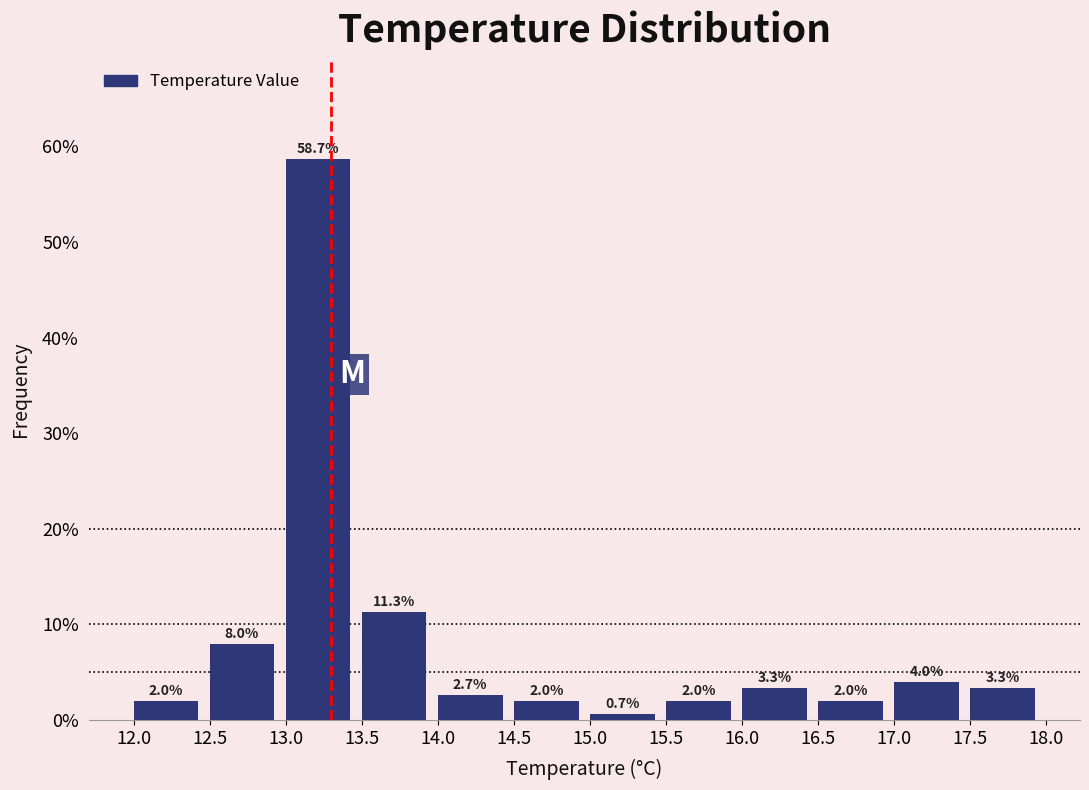

Reading left to right, list every bar in this chart as the range it spans on the x-axis followed by its height.

12.0 to 12.5: 2.0
12.5 to 13.0: 8.0
13.0 to 13.5: 58.7
13.5 to 14.0: 11.3
14.0 to 14.5: 2.7
14.5 to 15.0: 2.0
15.0 to 15.5: 0.7
15.5 to 16.0: 2.0
16.0 to 16.5: 3.3
16.5 to 17.0: 2.0
17.0 to 17.5: 4.0
17.5 to 18.0: 3.3